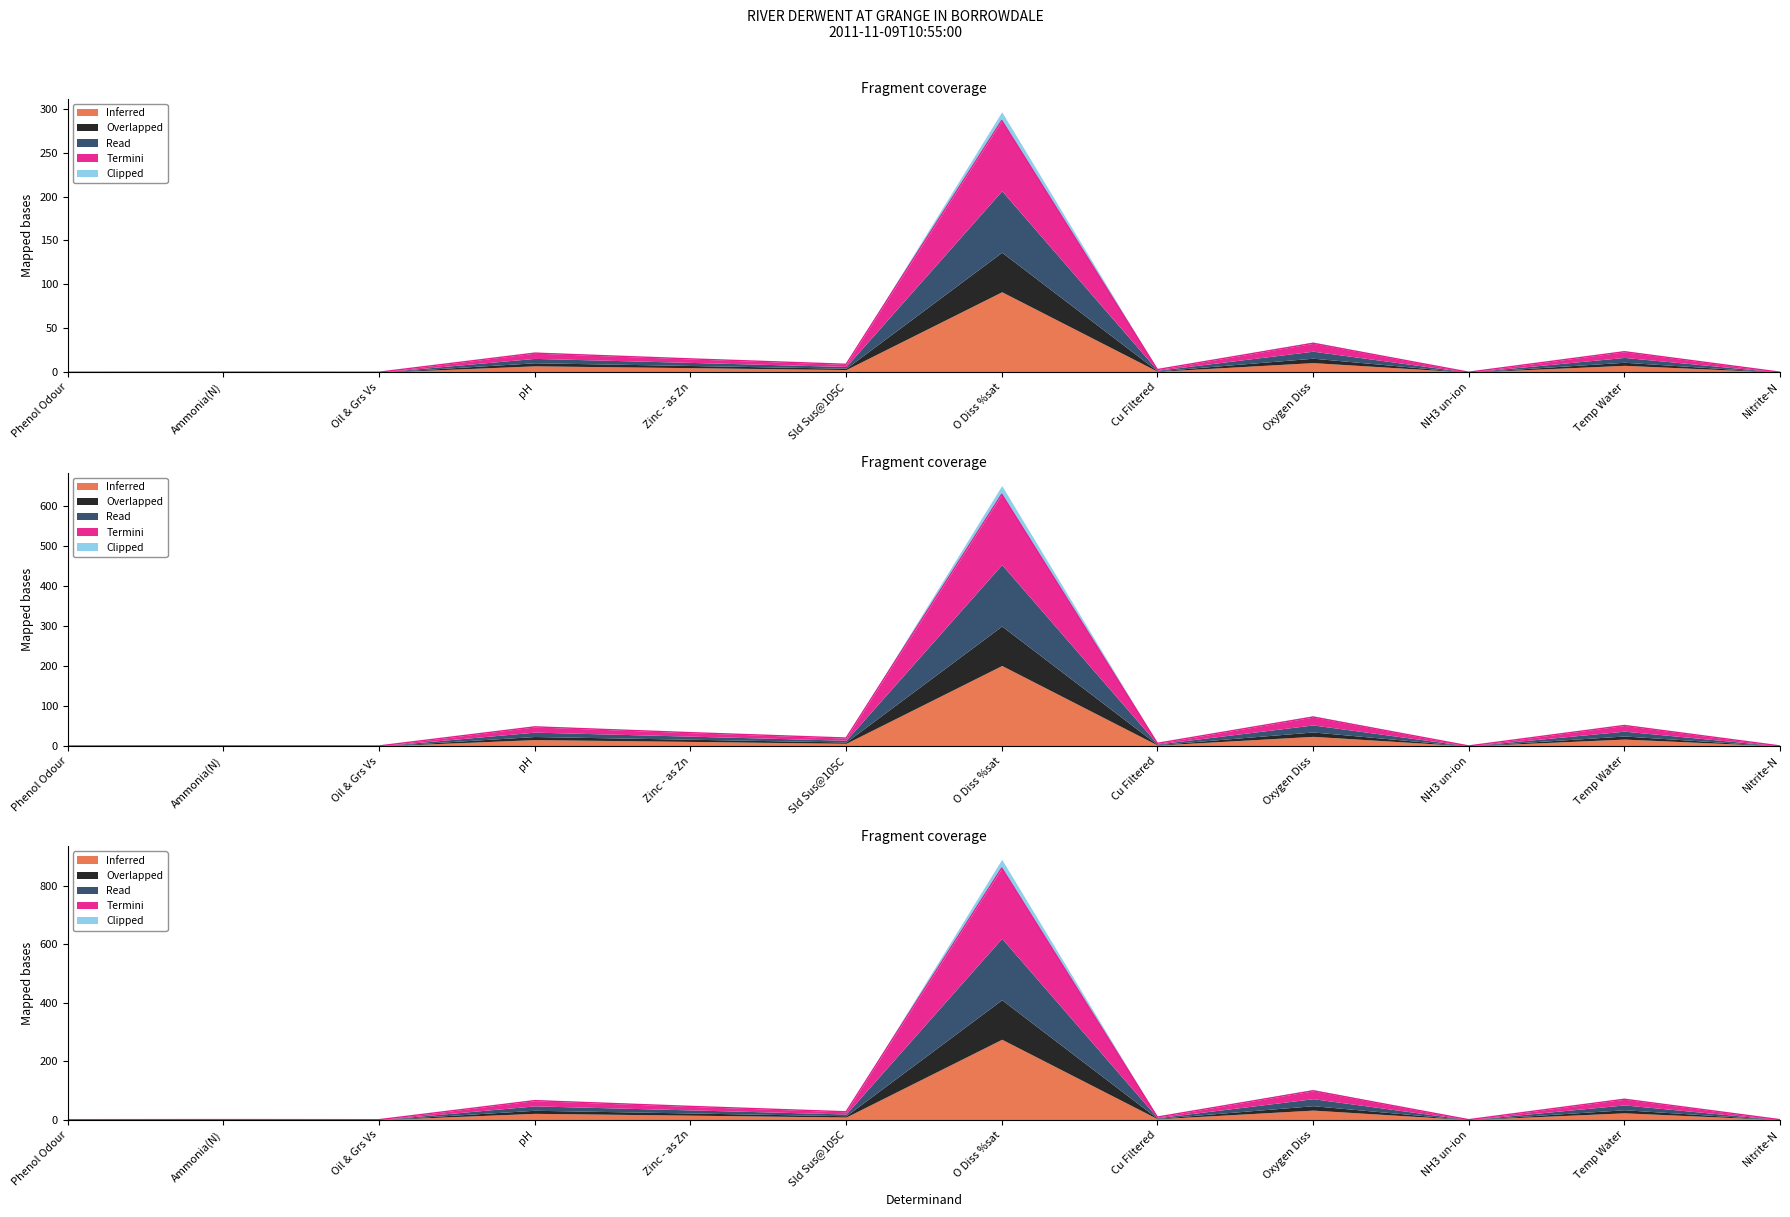

How many lines are shown in the chart?

3